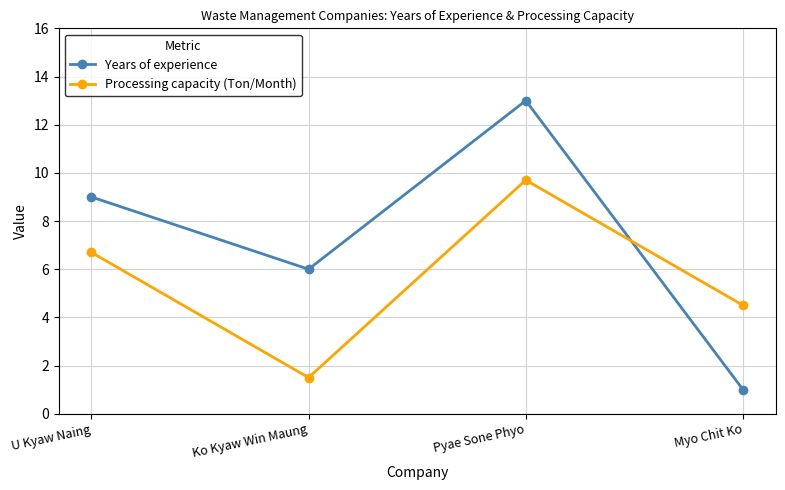

After their last crossing, which series has the higher values: Years of experience or Processing capacity (Ton/Month)?

Processing capacity (Ton/Month)